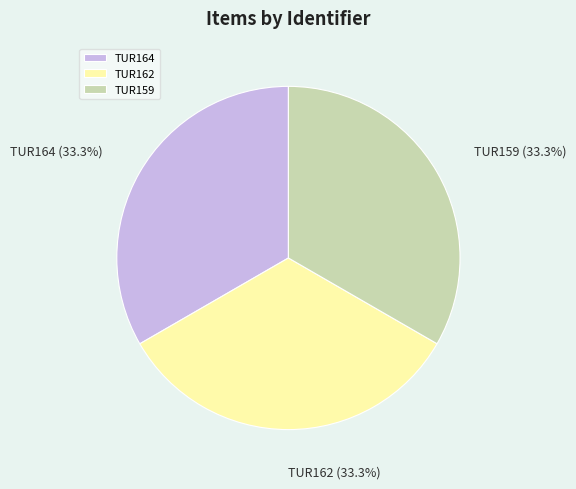

Does TUR159 represent more than half of the total?

No